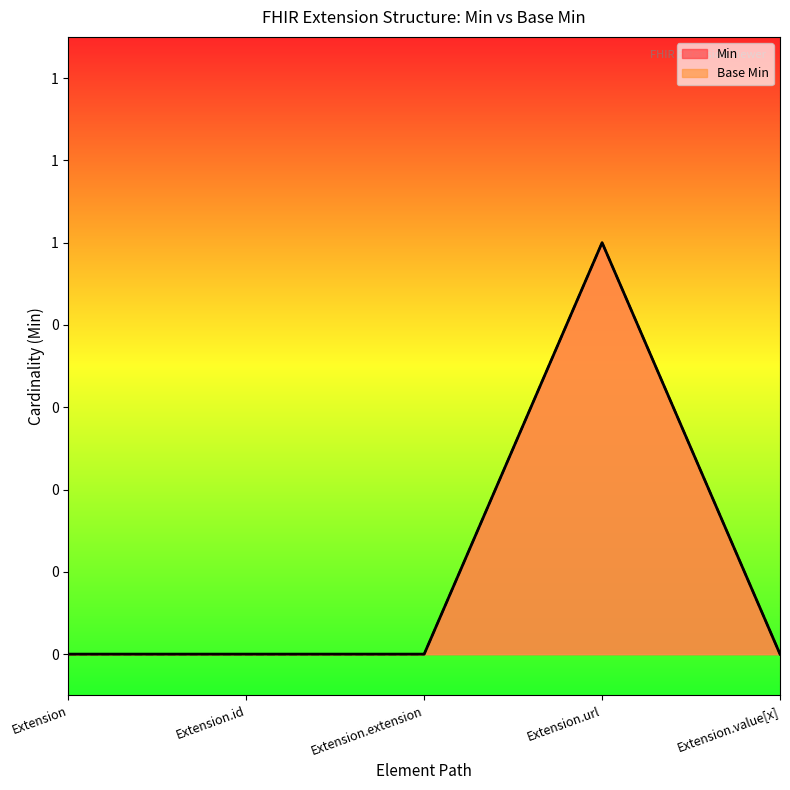

True or false: Base Min has a value of -1 at Extension.id.

False